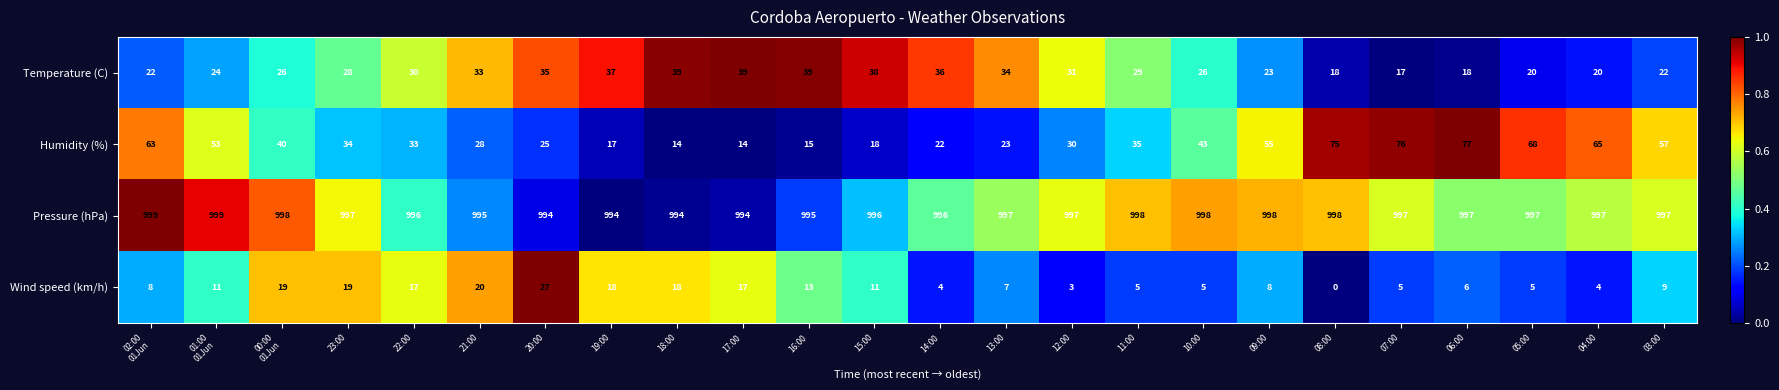

What is the approximate value of Pressure (hPa) at 07:00?

997